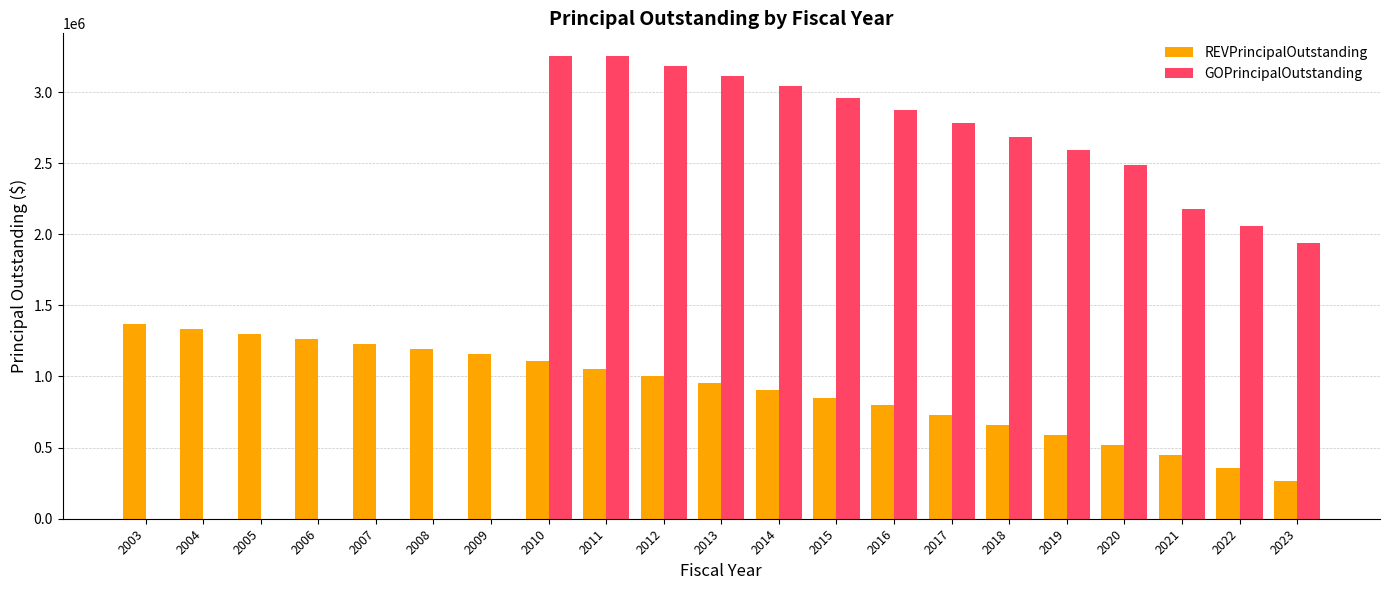

Count the number of categories in the chart.

21